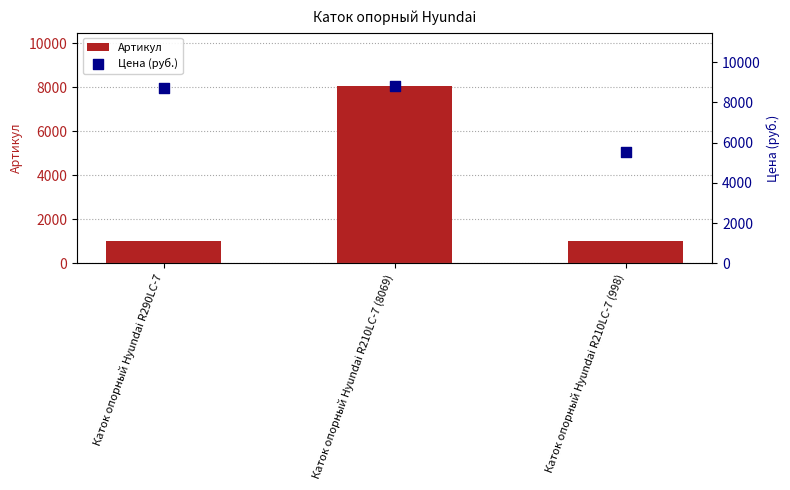

Which series has the largest total across all categories?

Цена (руб.)